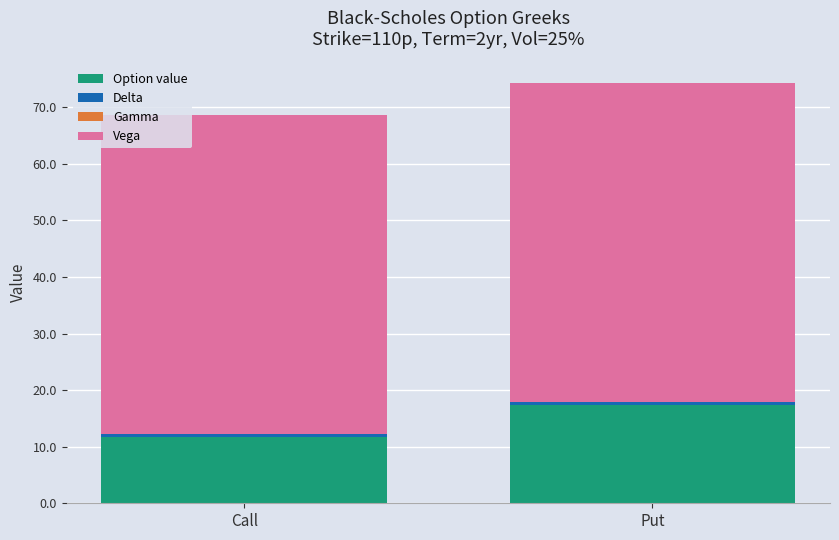

True or false: Option value has a value of 30.7 at Put.

False